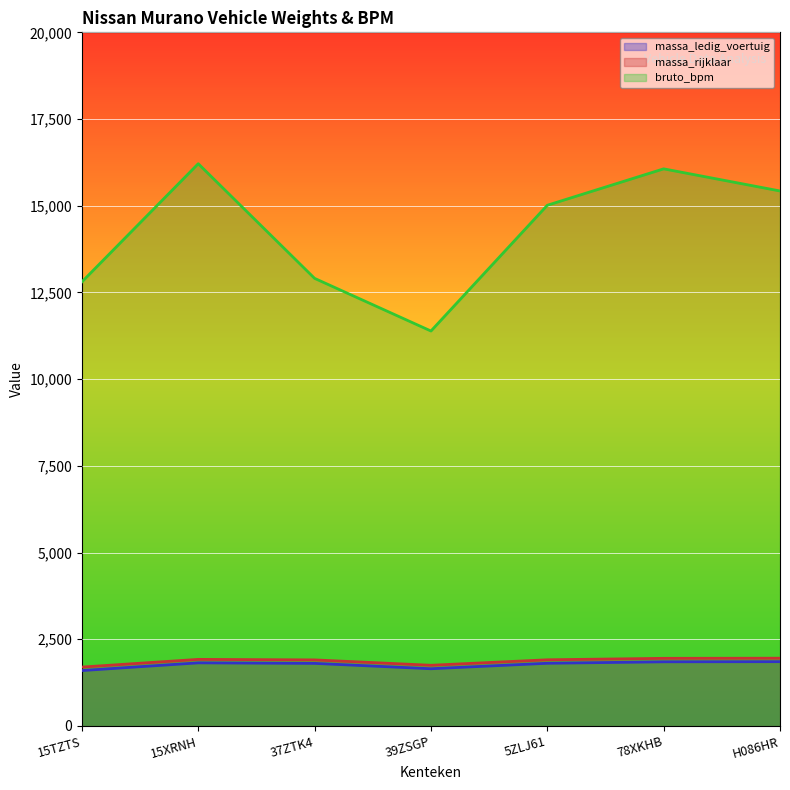

Does the chart display data point markers on the line(s)?

No